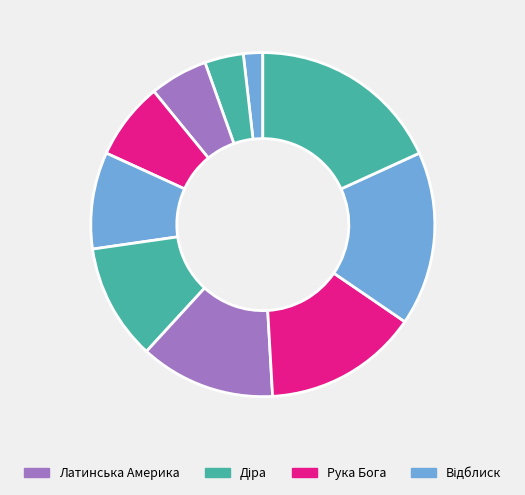

How many segments does this pie chart have?

10